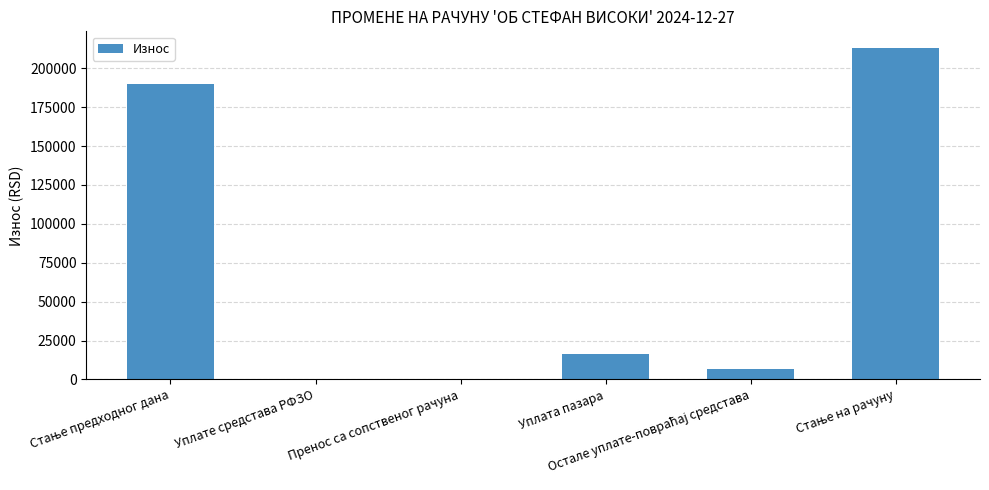

What is the maximum value shown in the chart?

213097.6